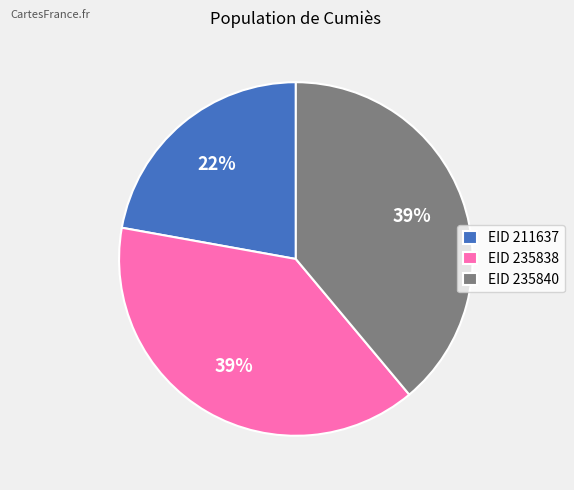

Count the number of slices in the pie.

3